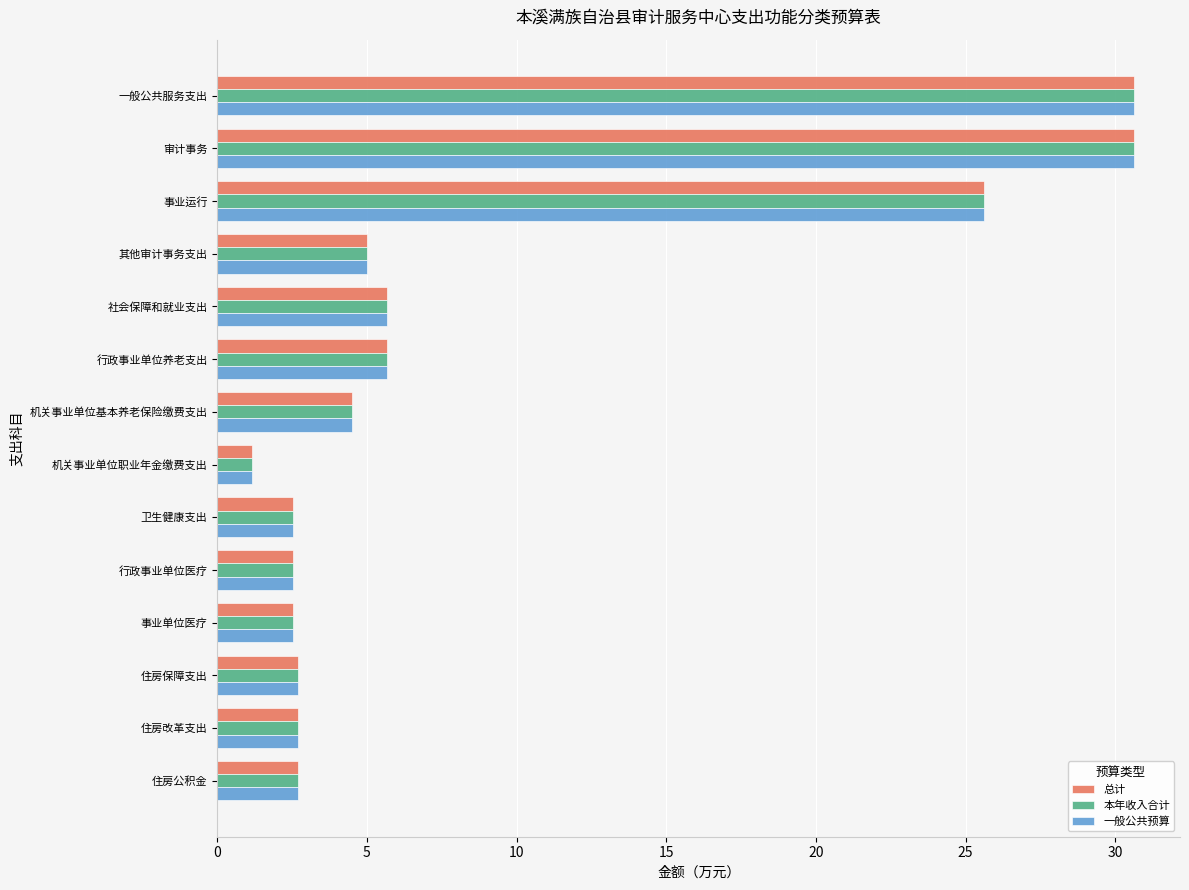

Is the value of 一般公共预算 at 行政事业单位医疗 greater than the value of 本年收入合计 at 事业运行?

No